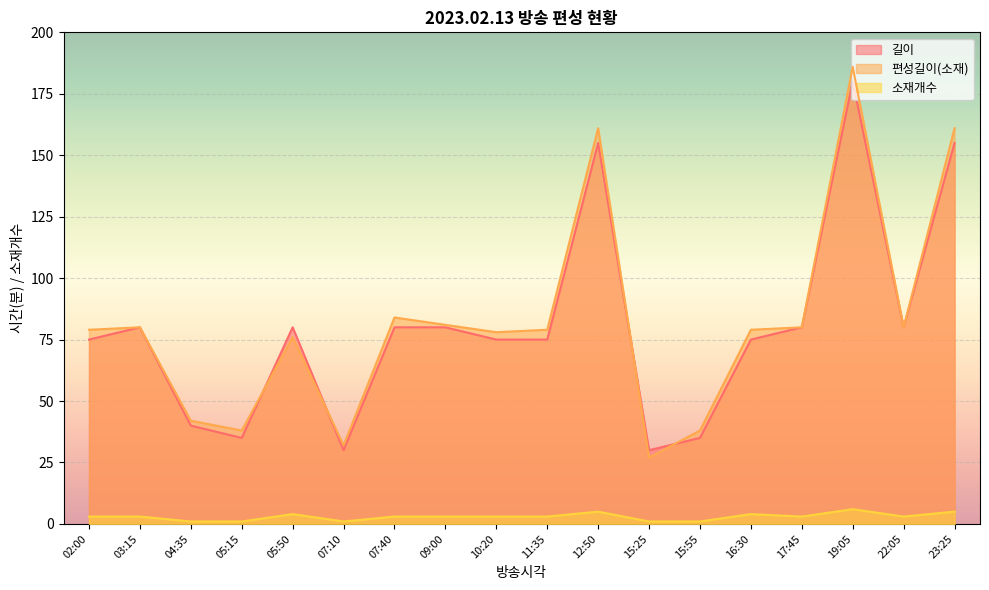

What is the value of the 길이 point at the 4th from the left?

35